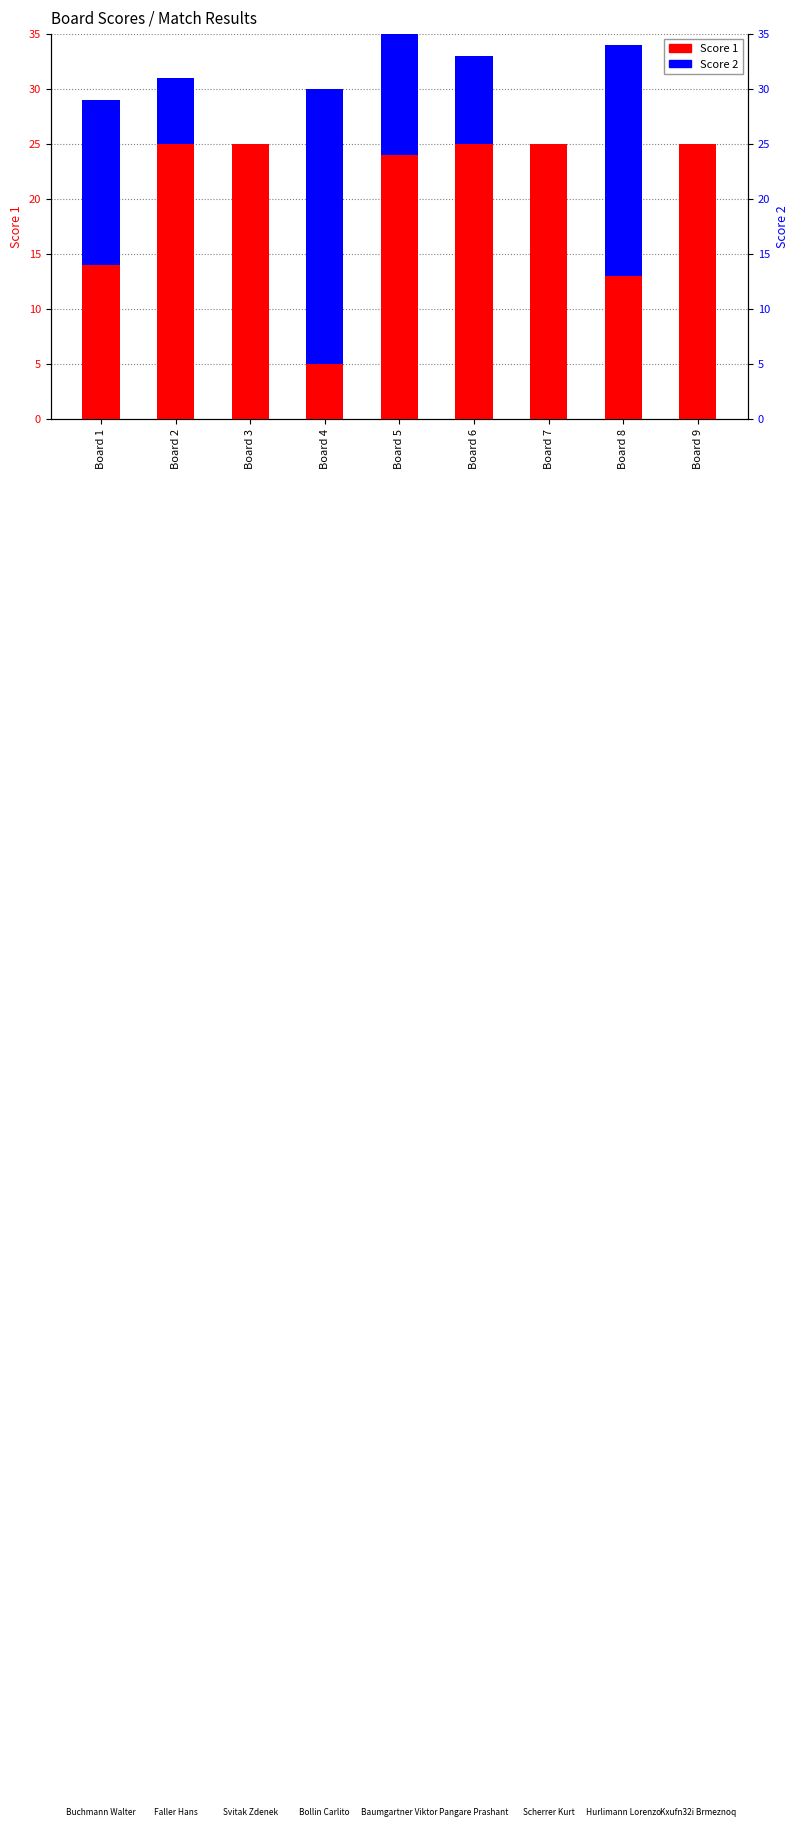

Reading right to left, list all the values displayed in this chart.

Score 1: 25	13	25	25	24	5	25	25	14
Score 2: 0	21	0	8	17	25	0	6	15